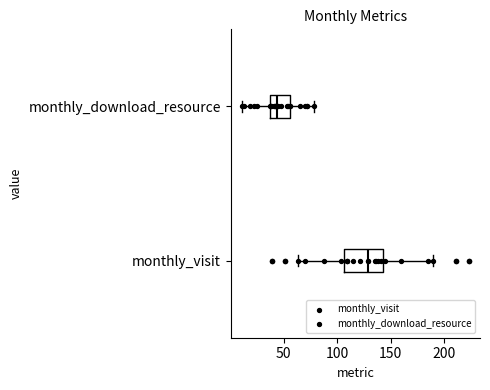

Which box's median line is the furthest to the left?

monthly_download_resource